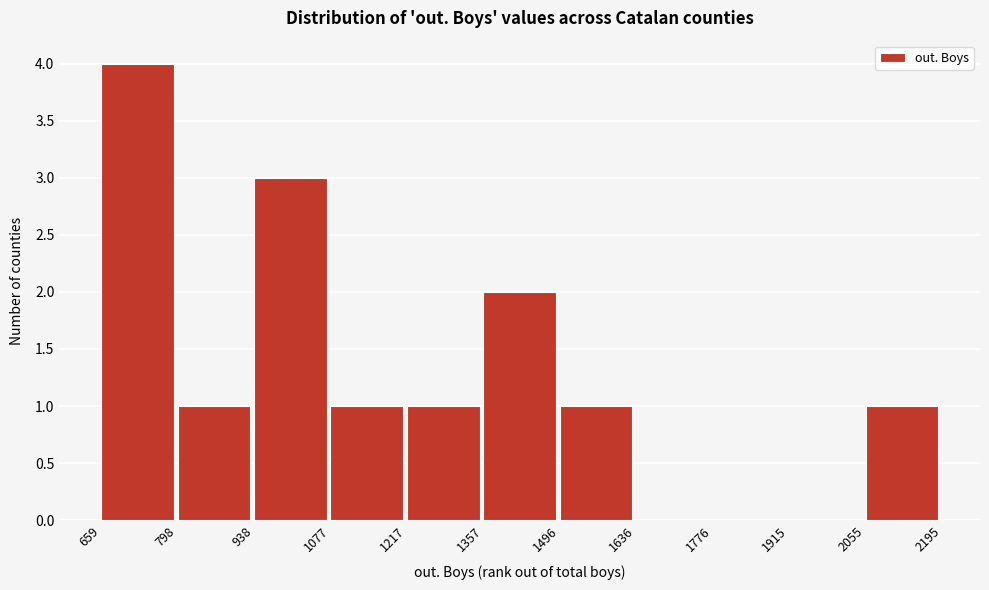

Over which range of the x-axis is the bar tallest?

659 to 798